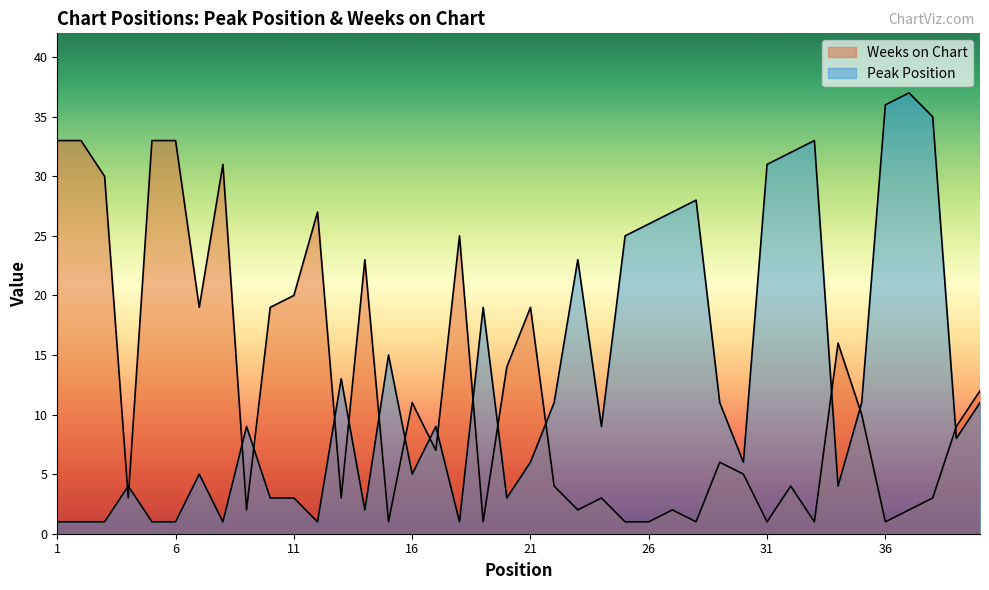

What is the highest value of the Weeks on Chart series?

33